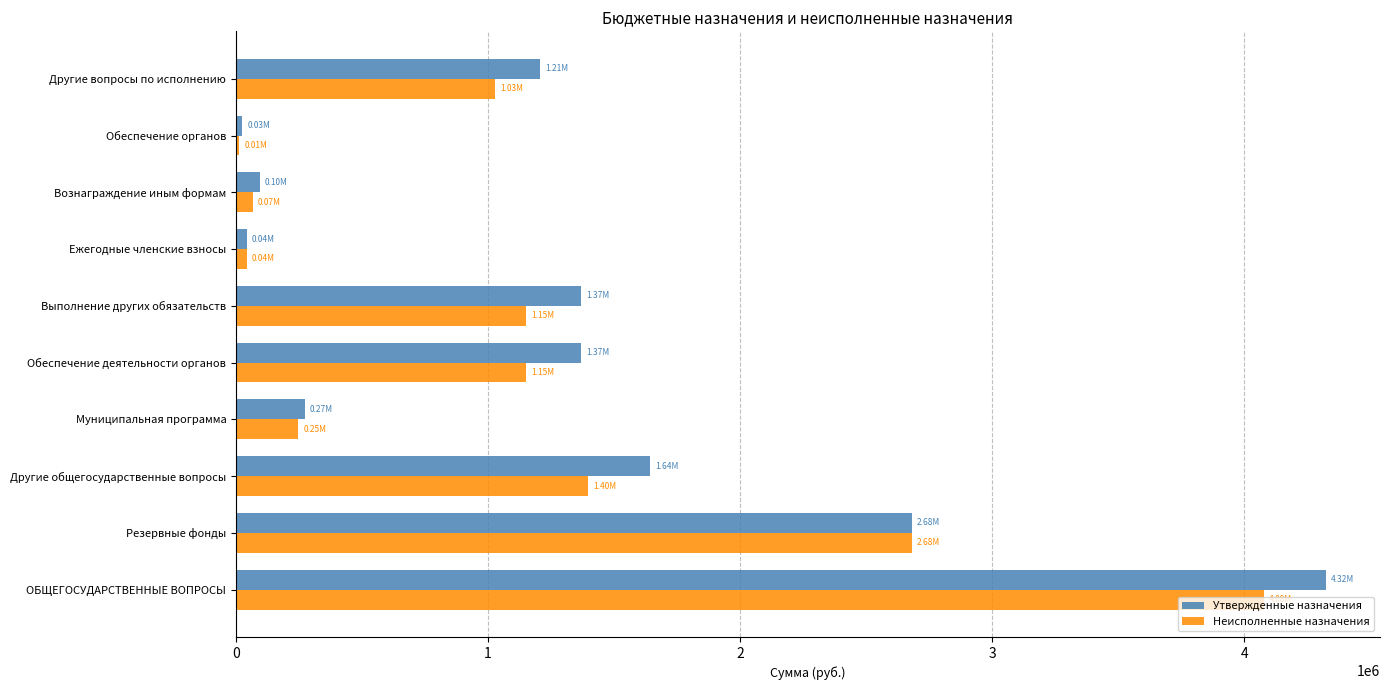

What is the average value of the Утвержденные назначения series?

1302435.5